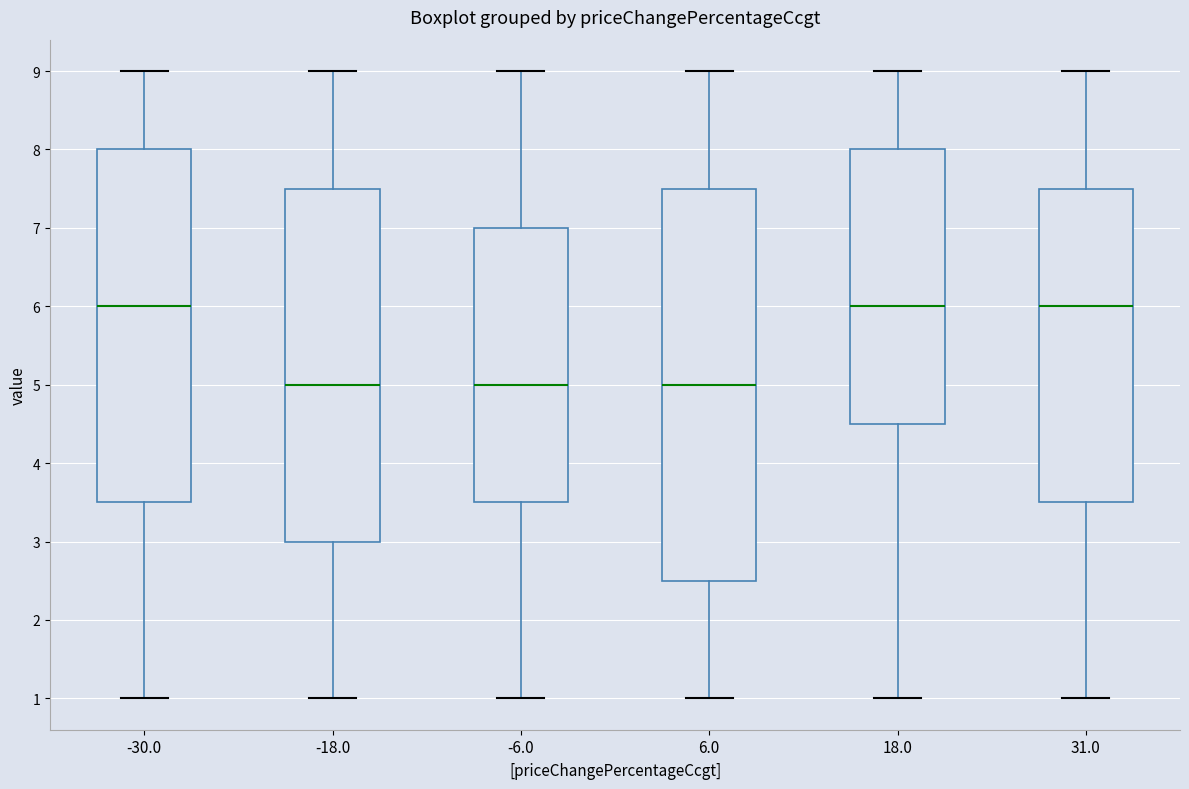

Where does the lower whisker of the box at x = -30.0 end on the y-axis? The values are not printed on the chart, so give them approximately, as read against the axis.

1.0